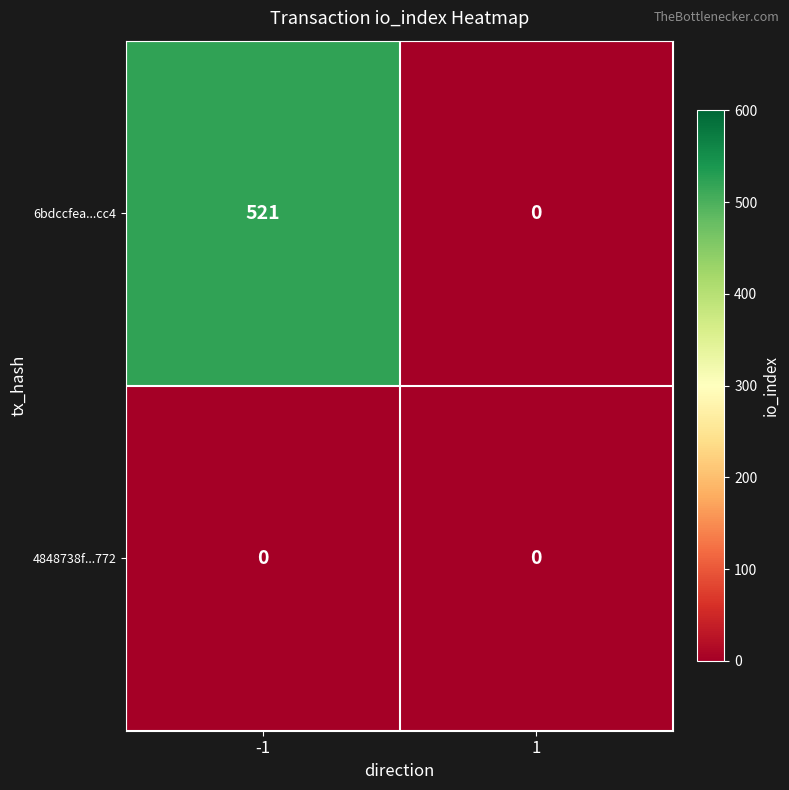

Reading left to right, list all the values displayed in this chart.

6bdccfea...cc4: -1=521	1=0
4848738f...772: -1=0	1=0